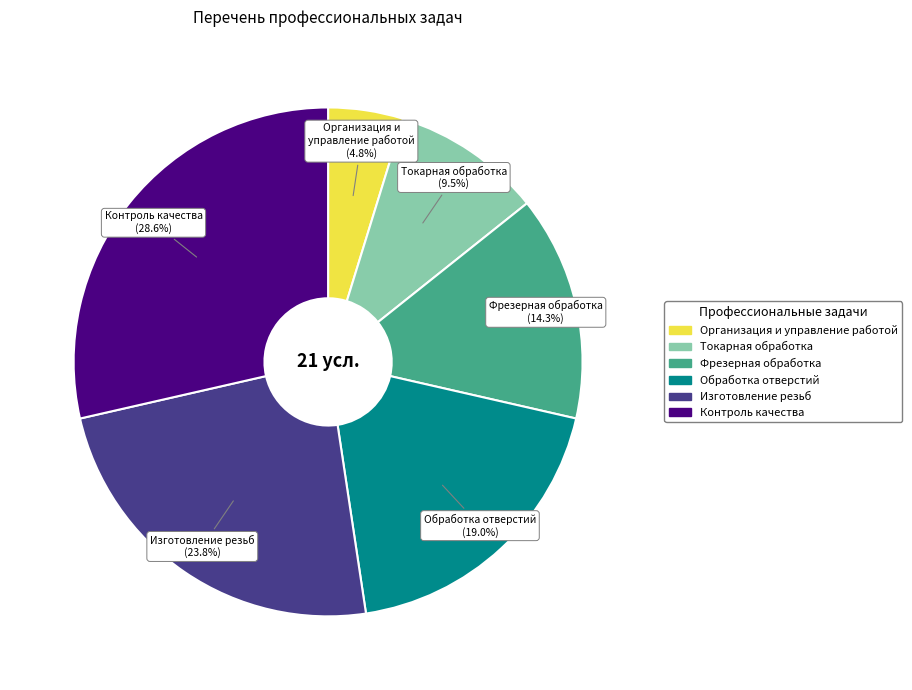

How much of the chart is everything except Фрезерная обработка?

85.7%